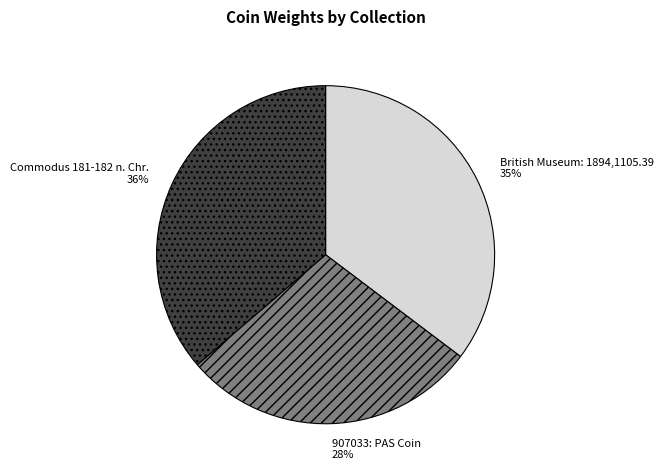

To the nearest percent, what percentage of the pie is Commodus 181-182 n. Chr.?

36%